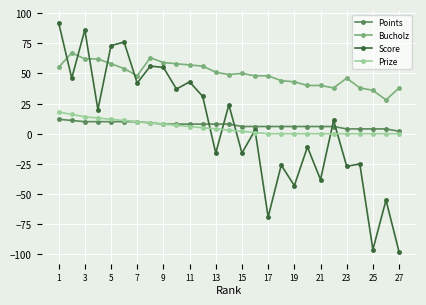

Which series has the widest spread of values?

Score